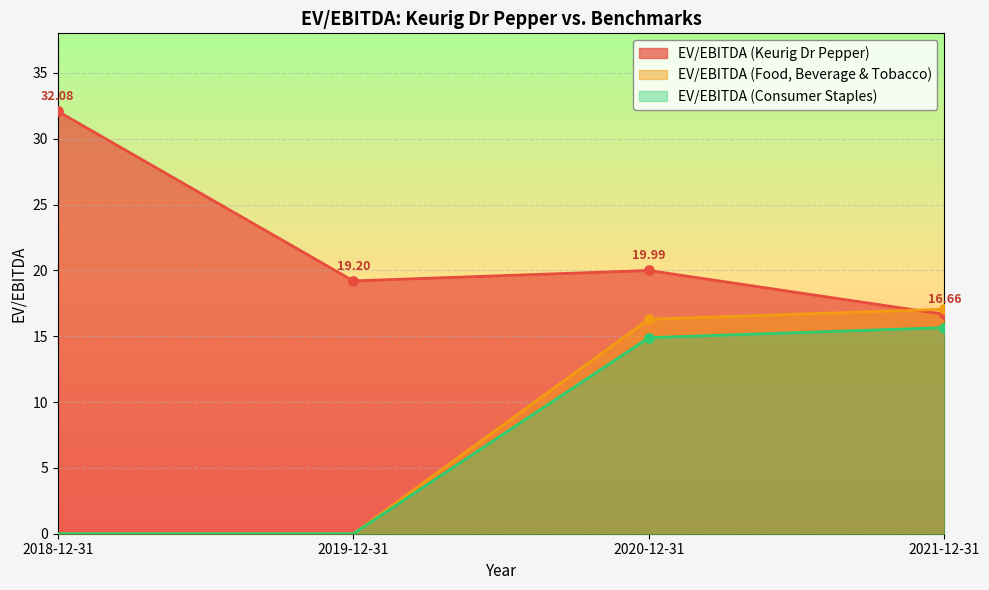

At how many categories does at least one series exceed 9?

4